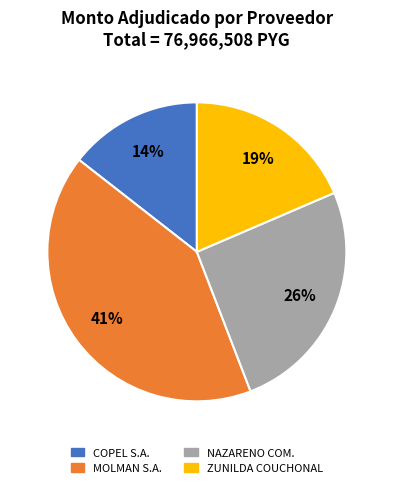

To the nearest percent, what is the average slice percentage?

25%